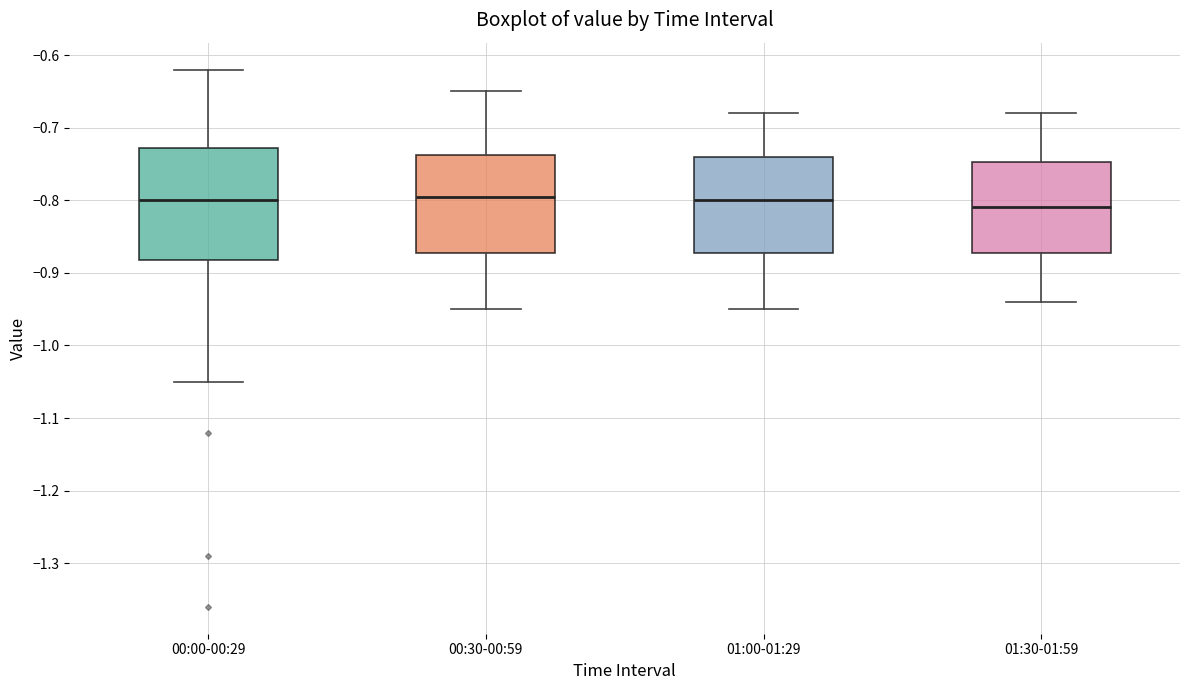

Comparing the boxes themselves (not the whiskers), which one is the tallest?

00:00-00:29